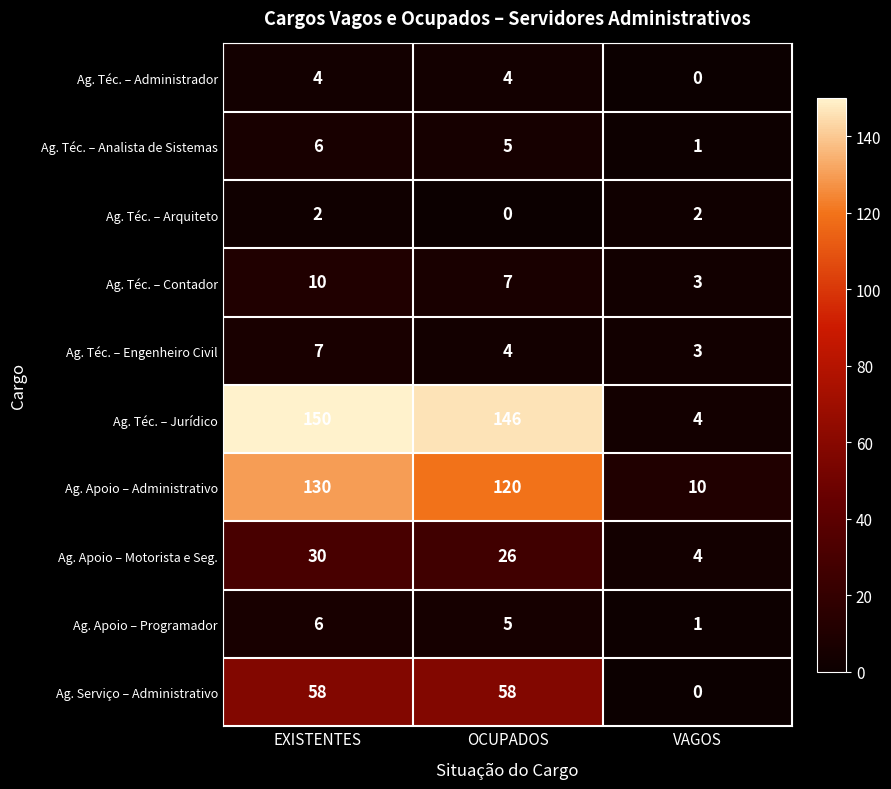

Which series has the largest total across all categories?

Ag. Téc. – Jurídico